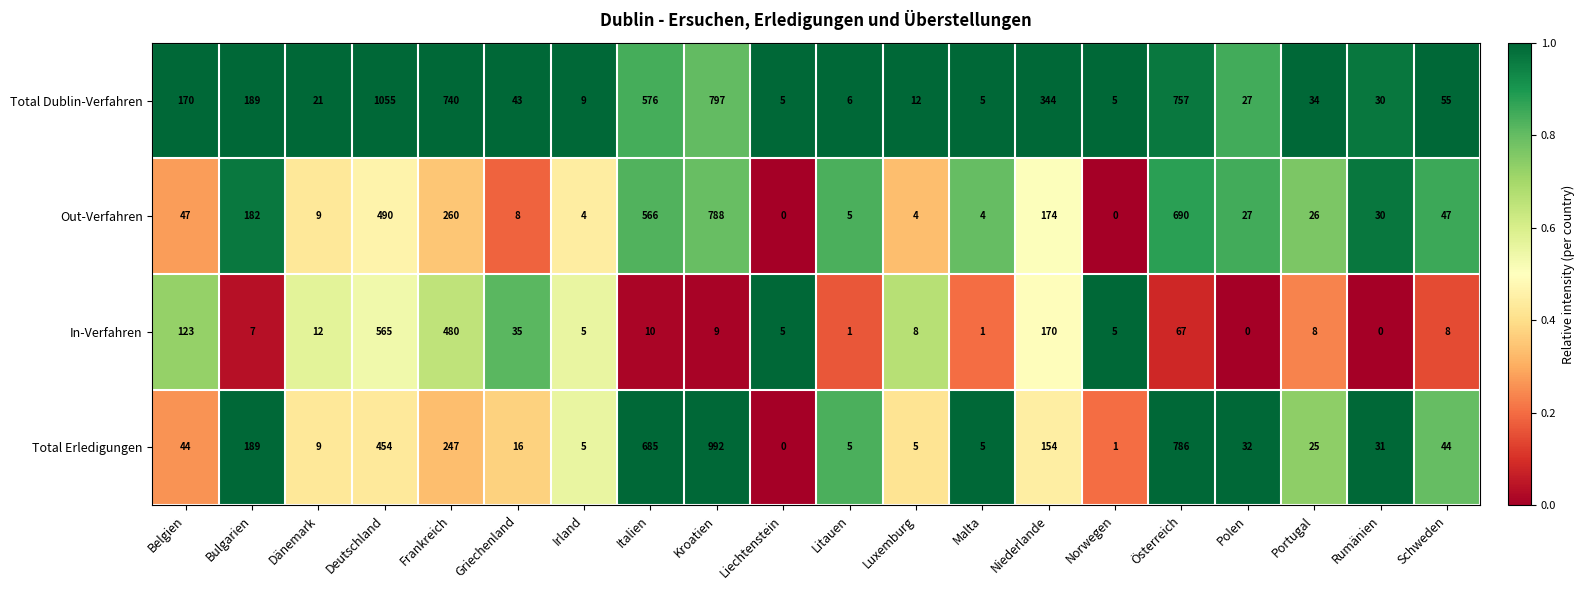

Which series has the largest total across all categories?

Total Dublin-Verfahren